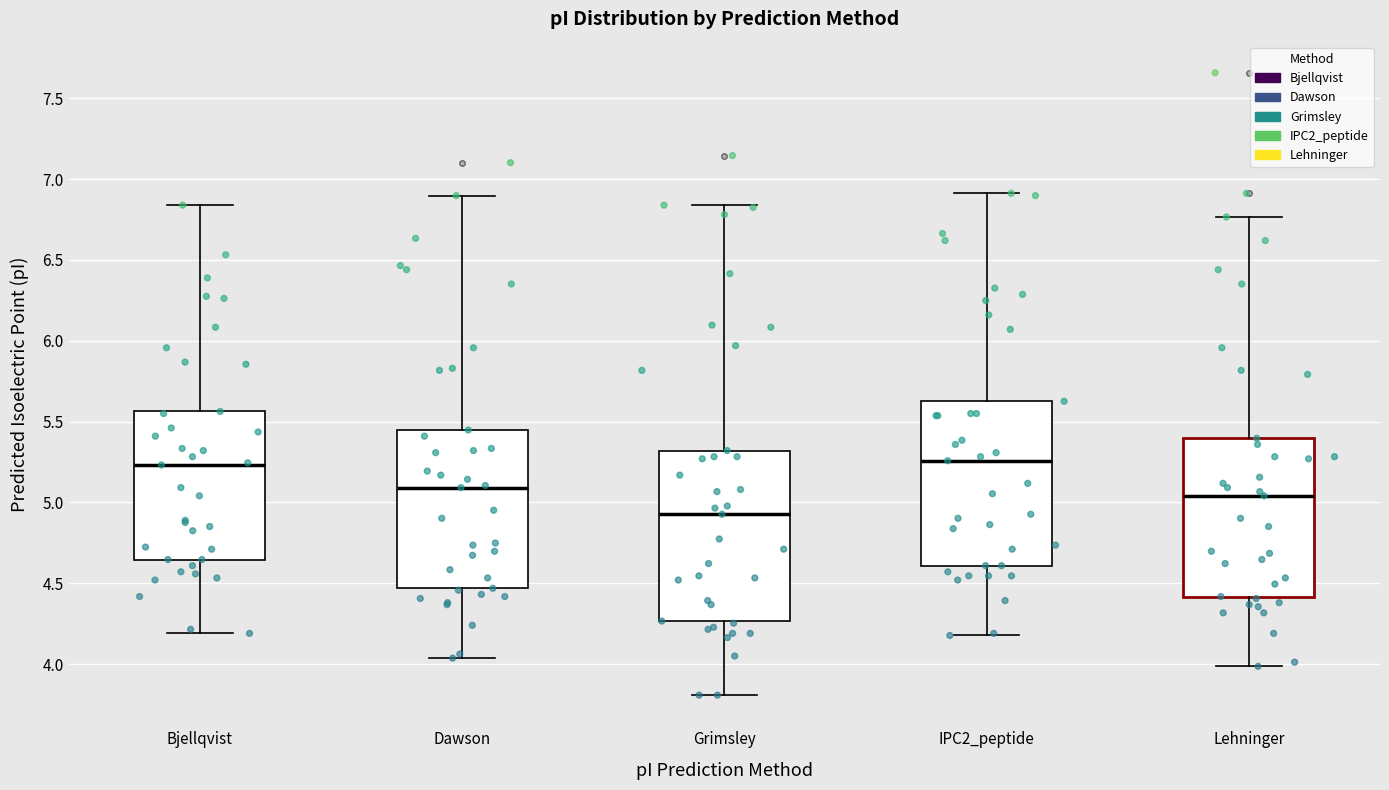

Which box has the lowest median line?

Grimsley